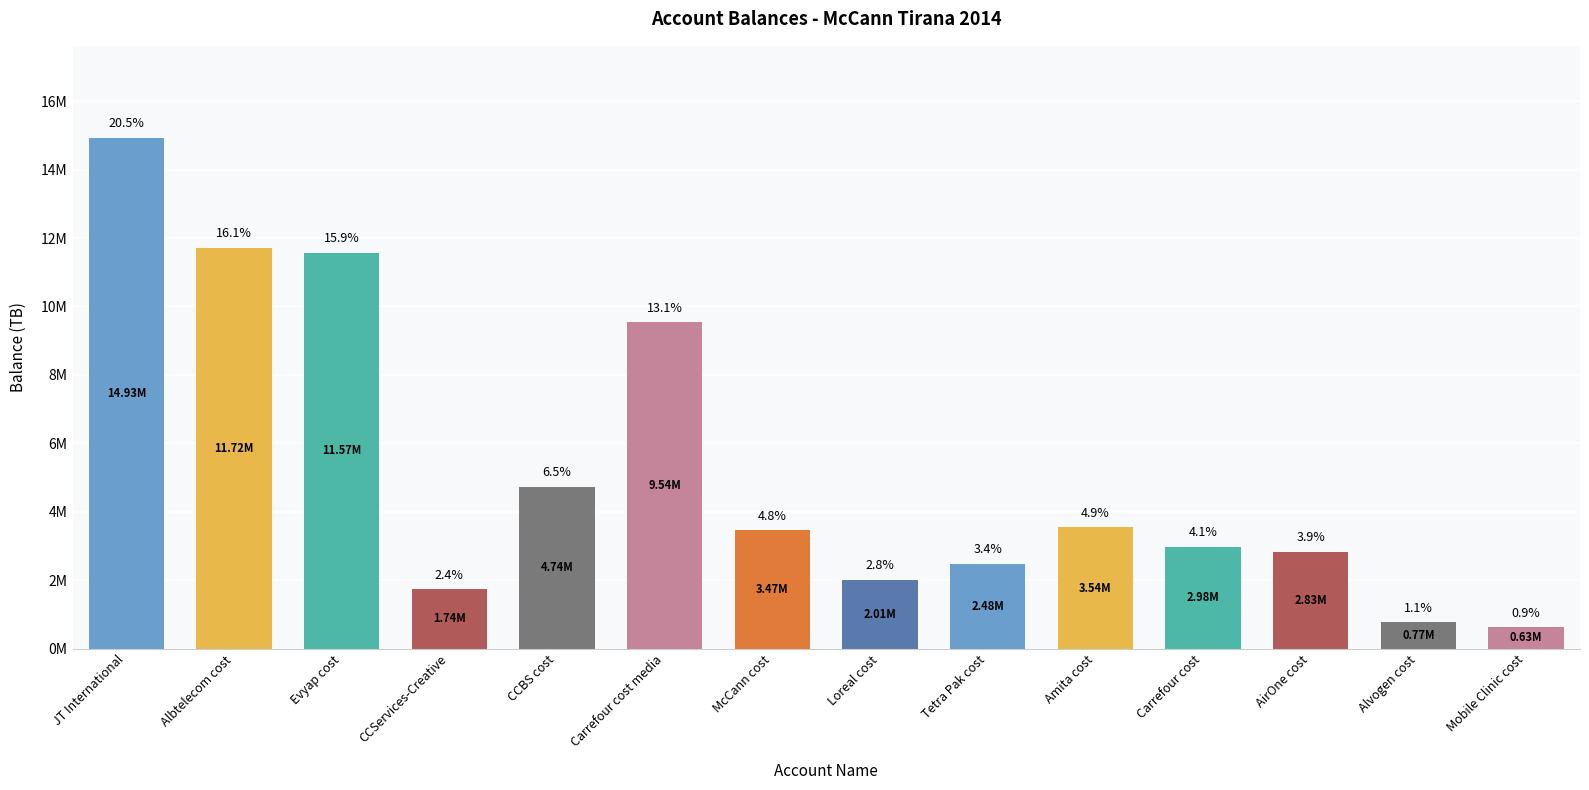

What is the label of the 8th bar from the left?

Loreal cost